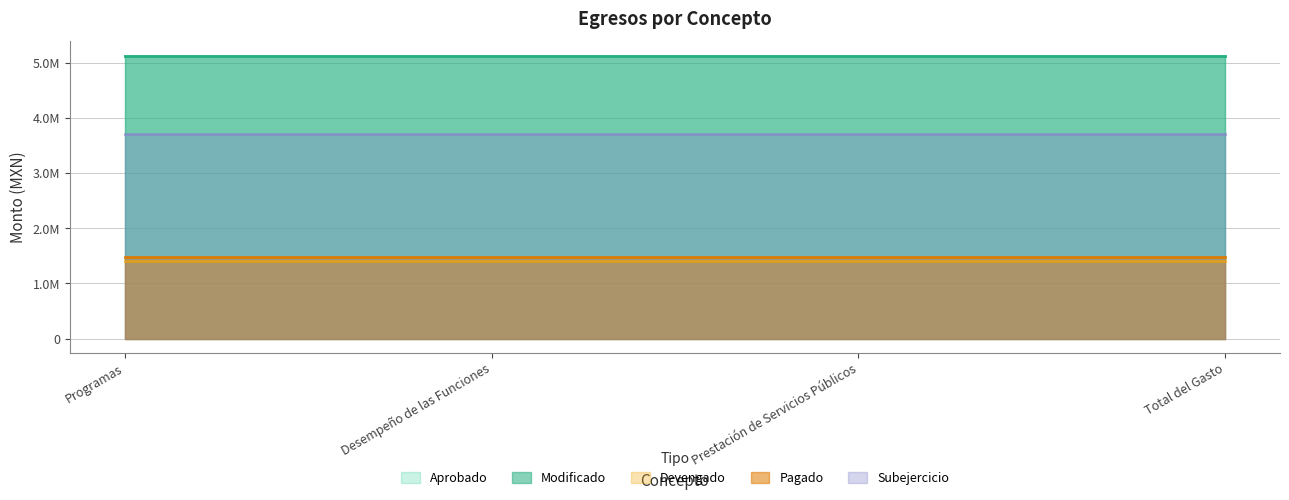

How many positive values does the Subejercicio series have?

4